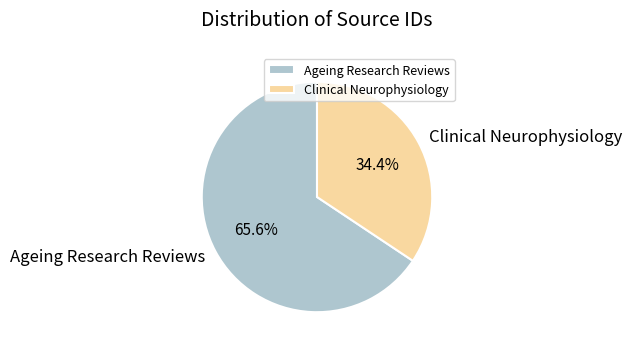

Does Ageing Research Reviews account for over 50% of the chart?

Yes